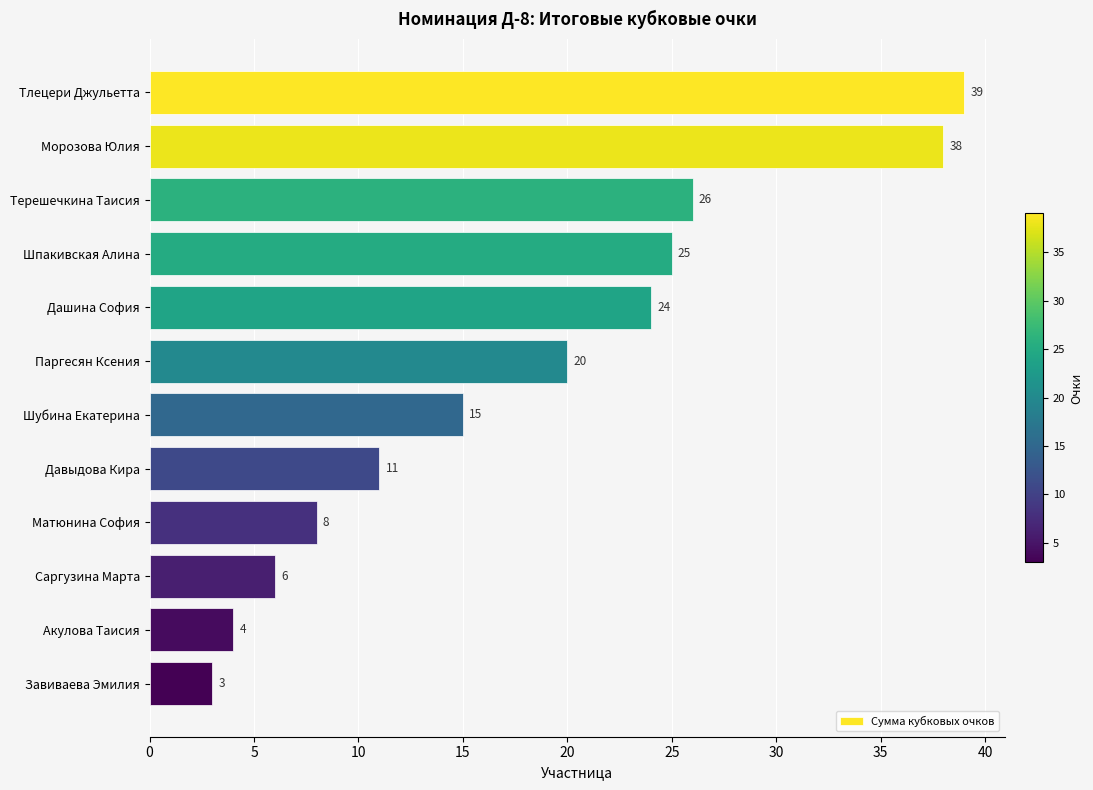

Are the bars grouped side by side (vs. stacked)?

No